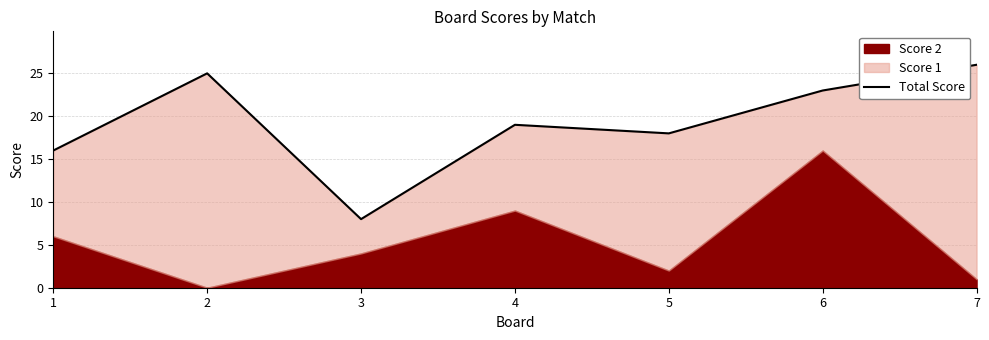

What is the sum of the values at 2 and 6?

48